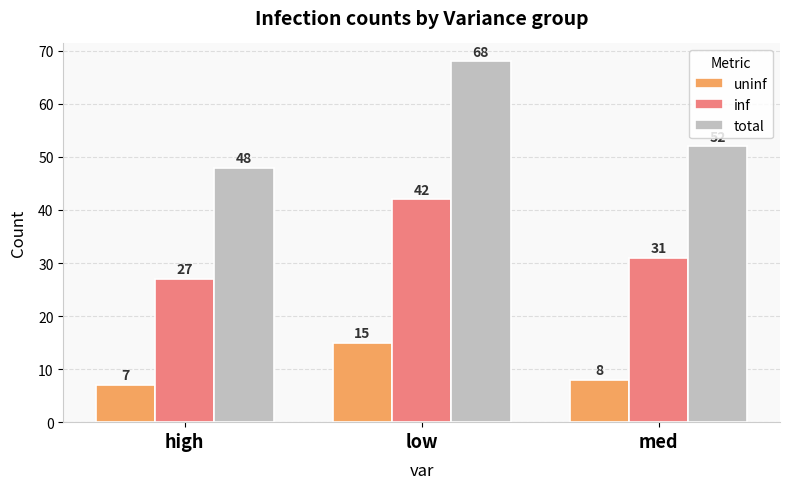

What is the total value across all series at med?

91